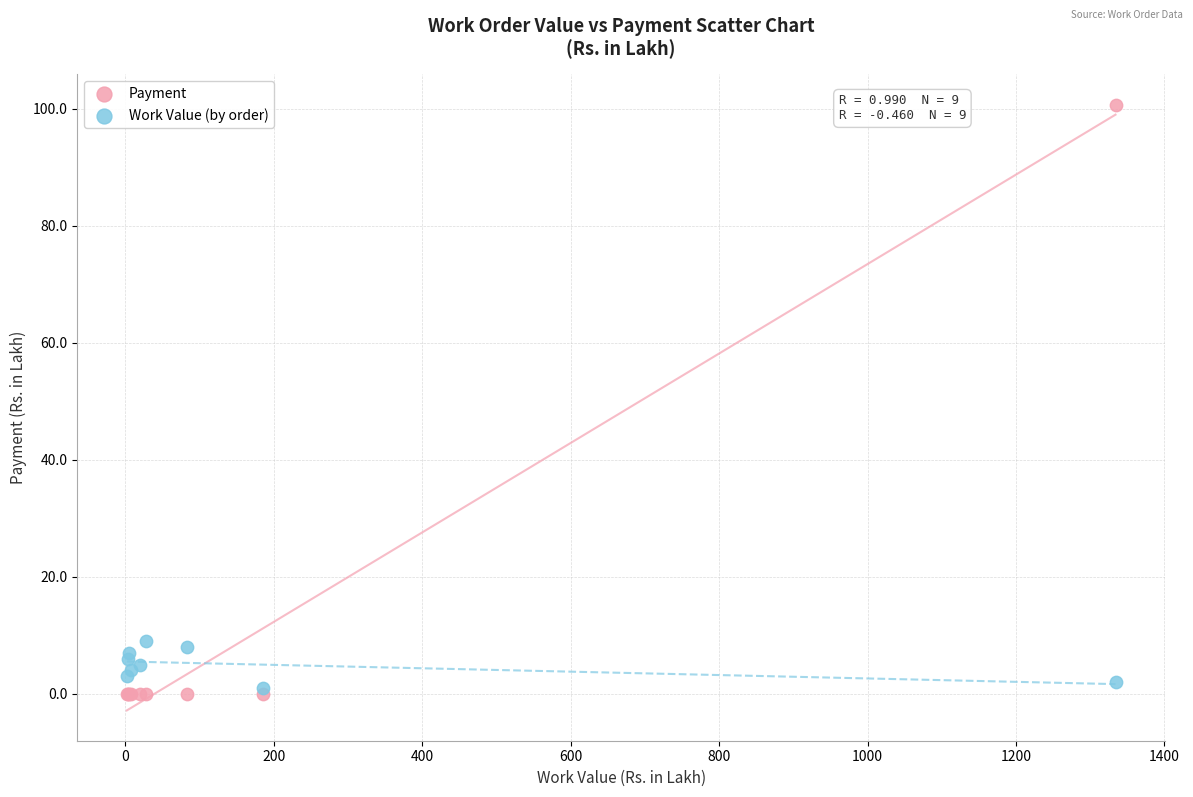

What are all the series names shown in the legend?

Payment, Work Value (by order)